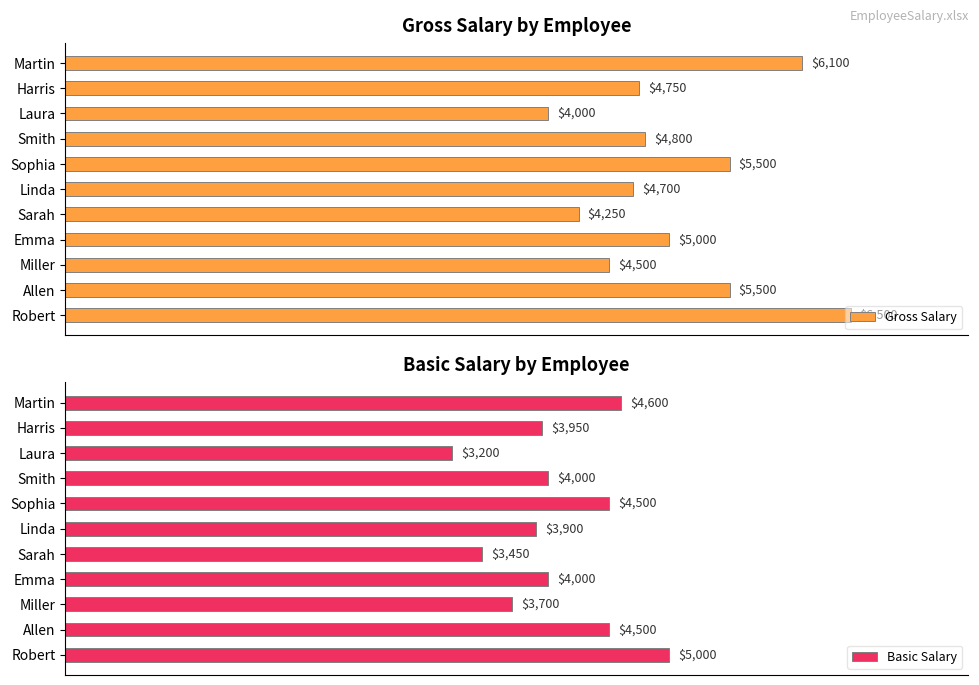

Which category has the lowest value in the Basic Salary series?

Laura